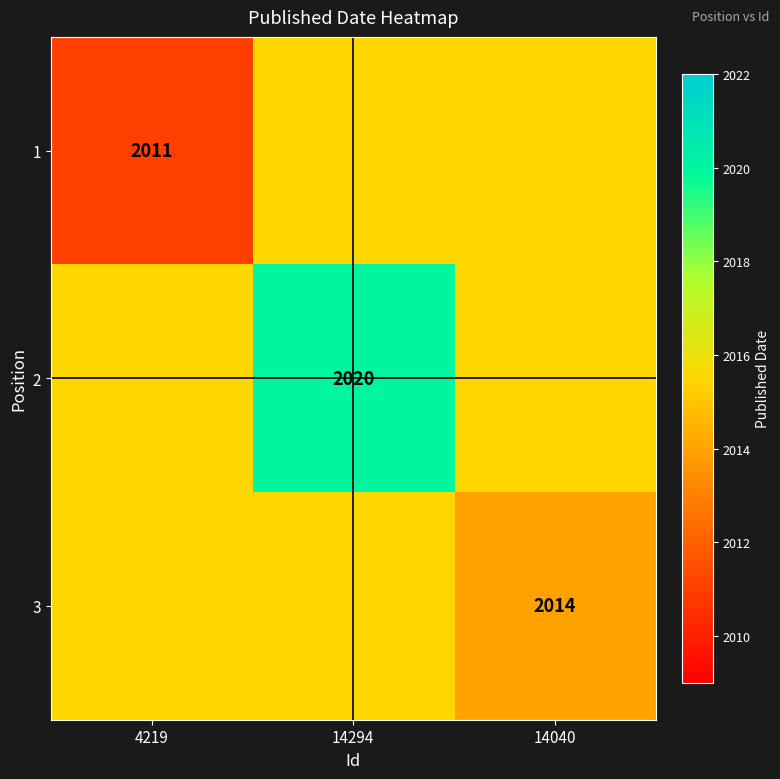

What is the maximum value shown in the chart?

2020.0